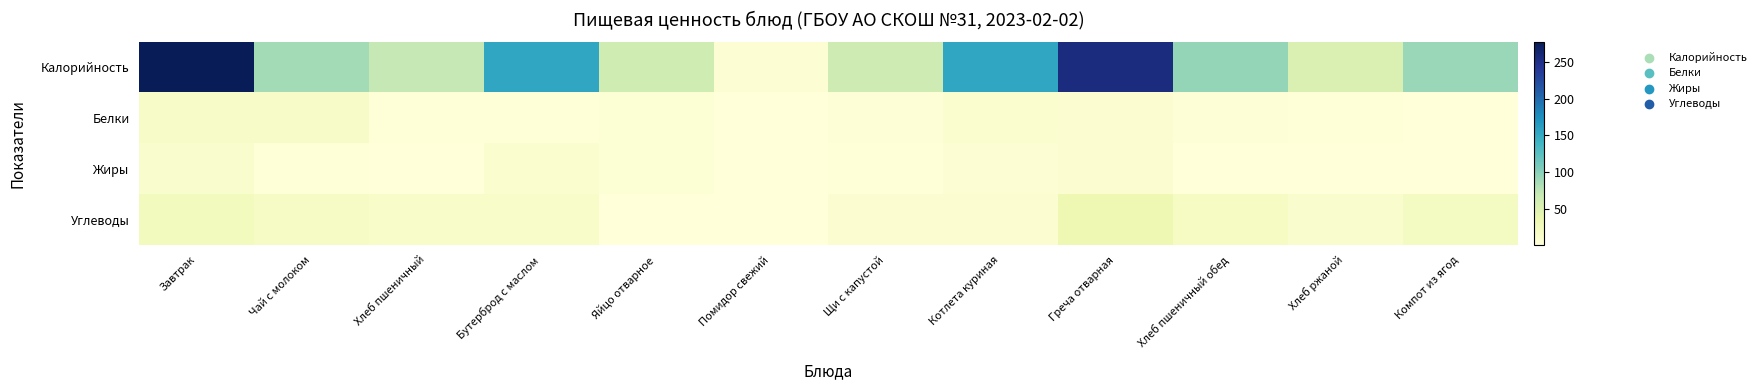

Rank the series at Завтрак from lowest to highest value.

Жиры, Белки, Углеводы, Калорийность